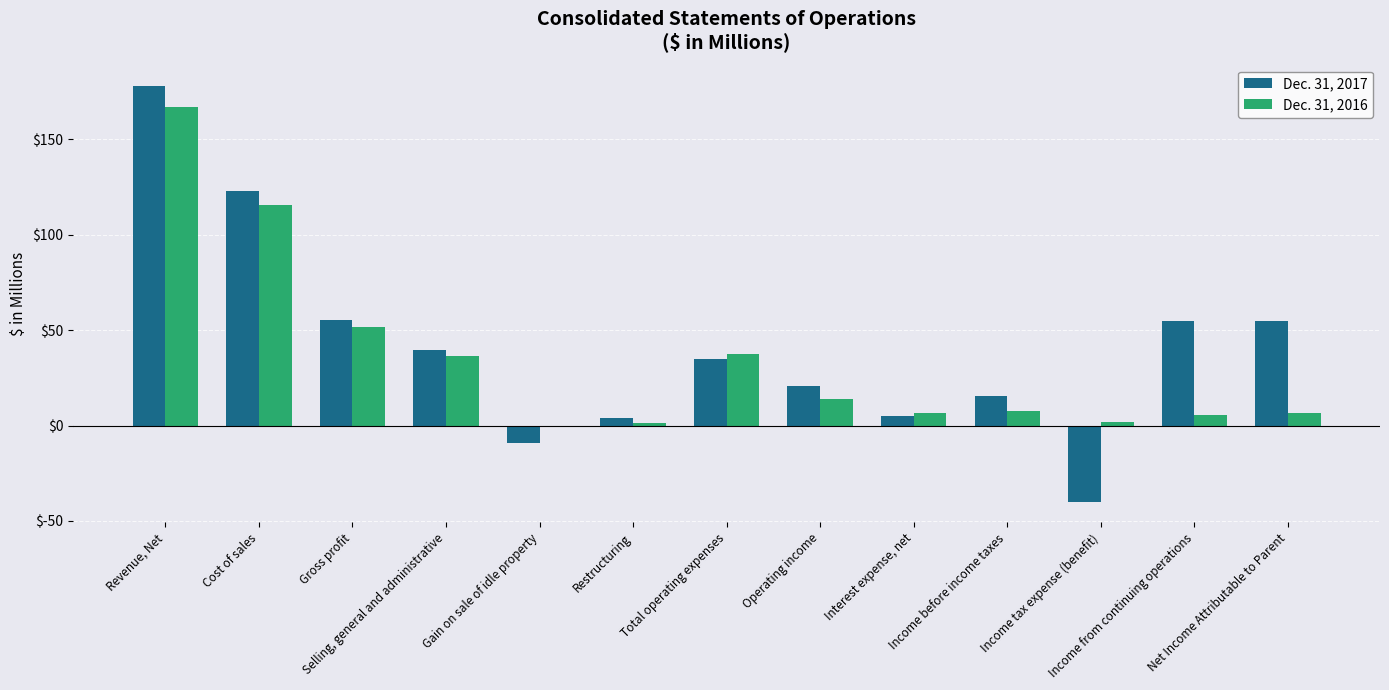

Read the Dec. 31, 2017 value at Gross profit.

55.4